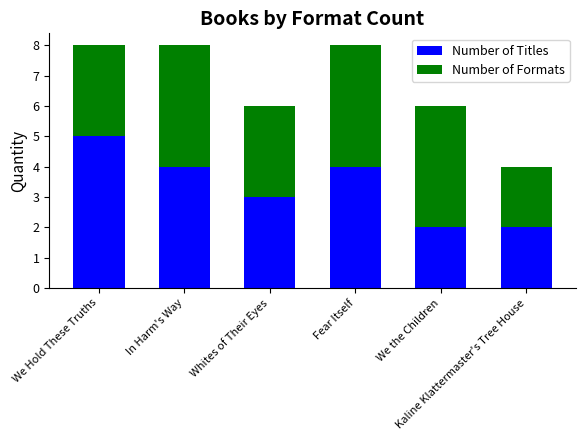

What is the highest value of the Number of Titles series?

5